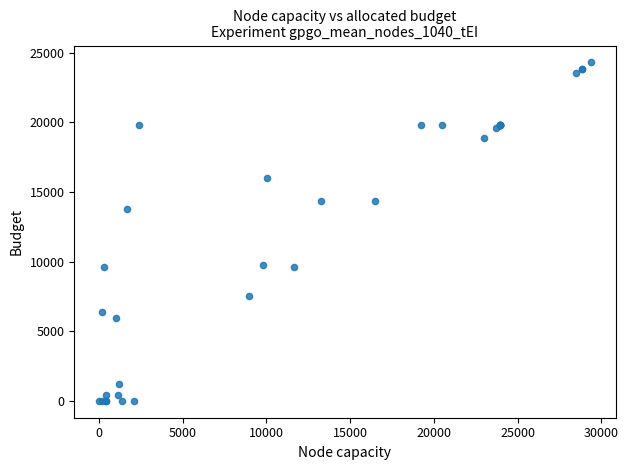

What Y value in the scatter plot is closest to 12149?

13740.7